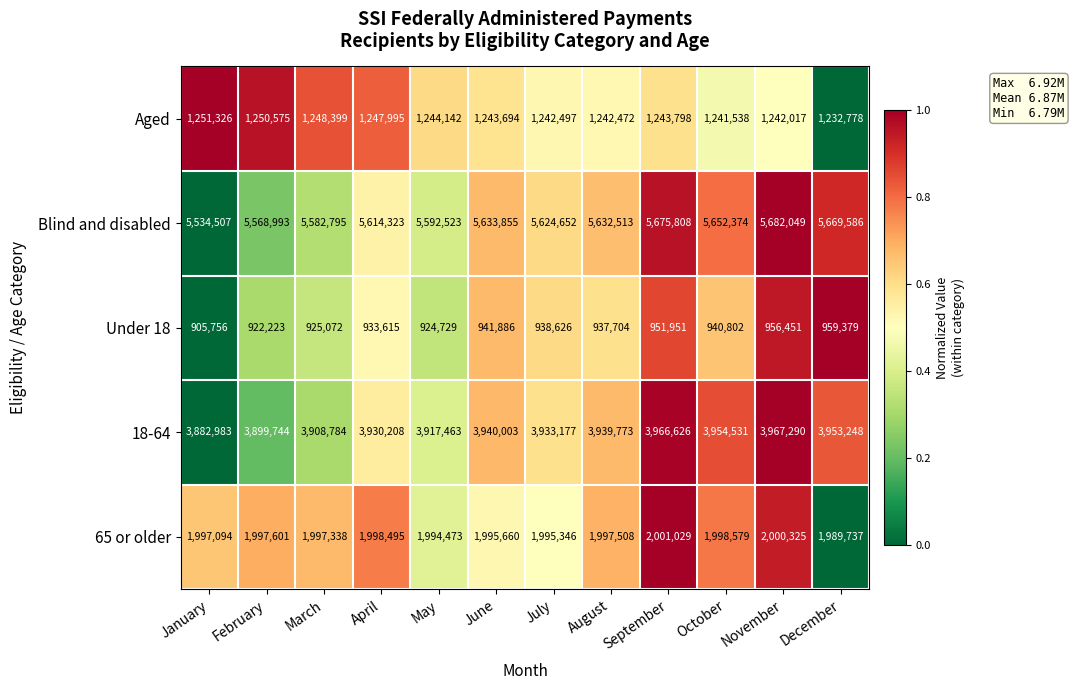

What is the average value of the Aged series?

1244269